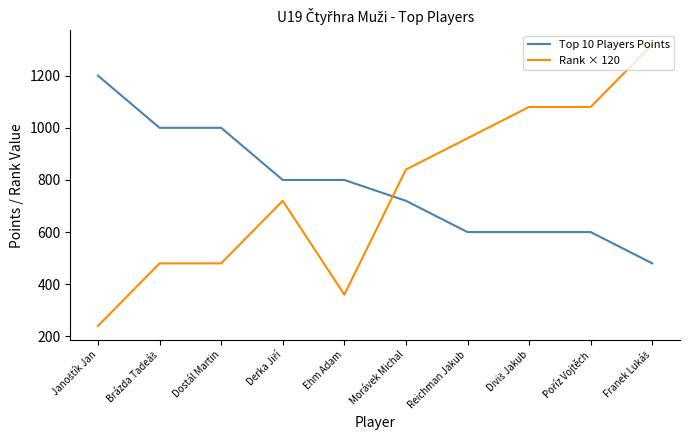

What value does the Top 10 Players Points series have at Ehm Adam?

800